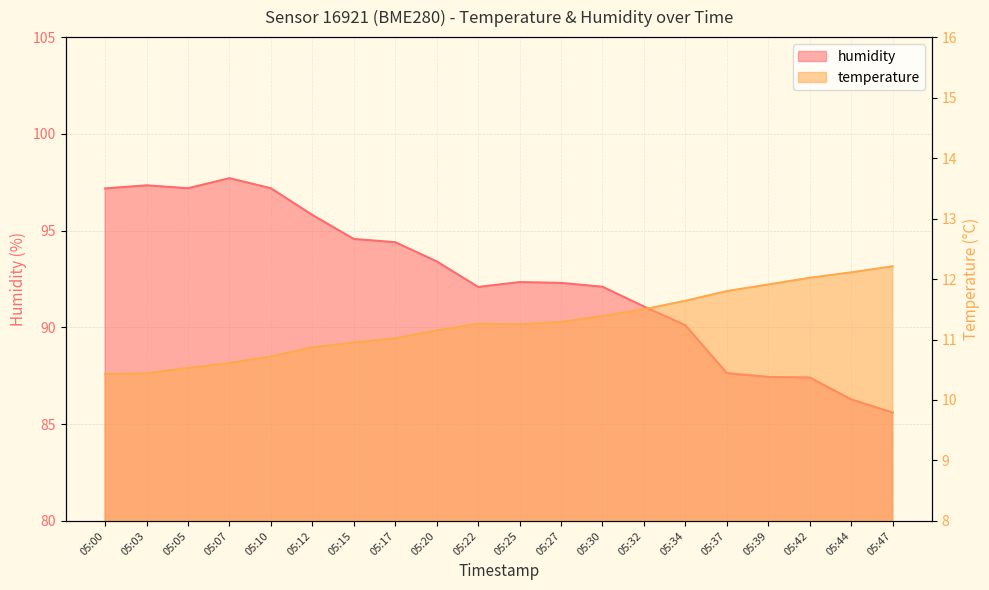

Reading left to right, extract all data points from this chart.

temperature: 10.4	10.4	10.5	10.6	10.7	10.9	10.9	11.0	11.2	11.3	11.2	11.3	11.4	11.5	11.6	11.8	11.9	12.0	12.1	12.2
humidity: 97.2	97.3	97.2	97.7	97.2	95.8	94.6	94.4	93.4	92.1	92.3	92.3	92.1	91.1	90.1	87.6	87.4	87.4	86.3	85.6